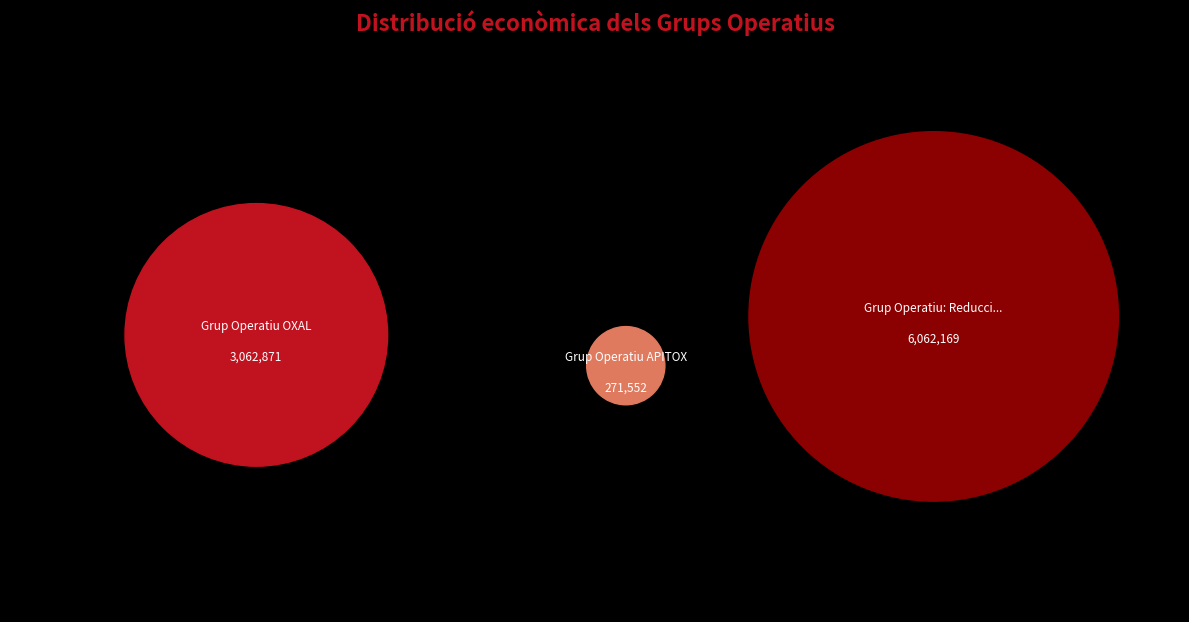

How many segments does this pie chart have?

3